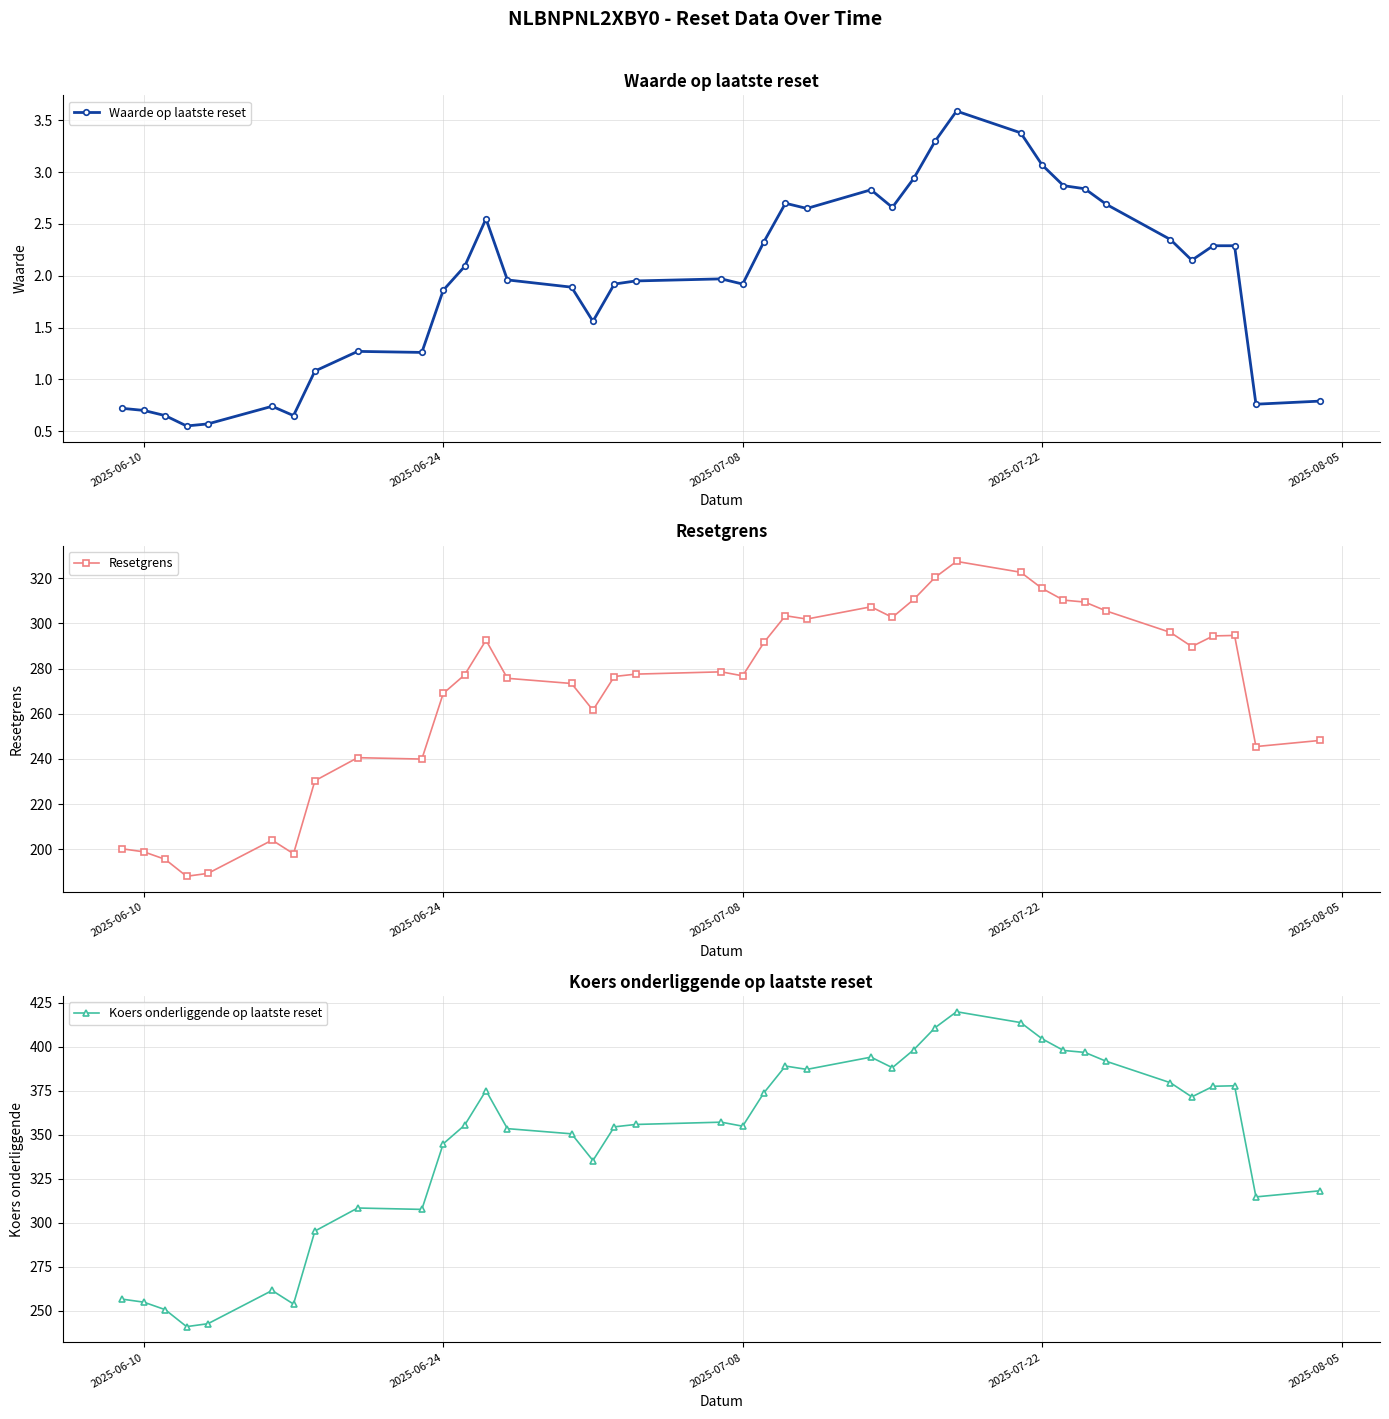

Rank the series by their maximum value, from highest to lowest.

Koers onderliggende op laatste reset, Resetgrens, Waarde op laatste reset